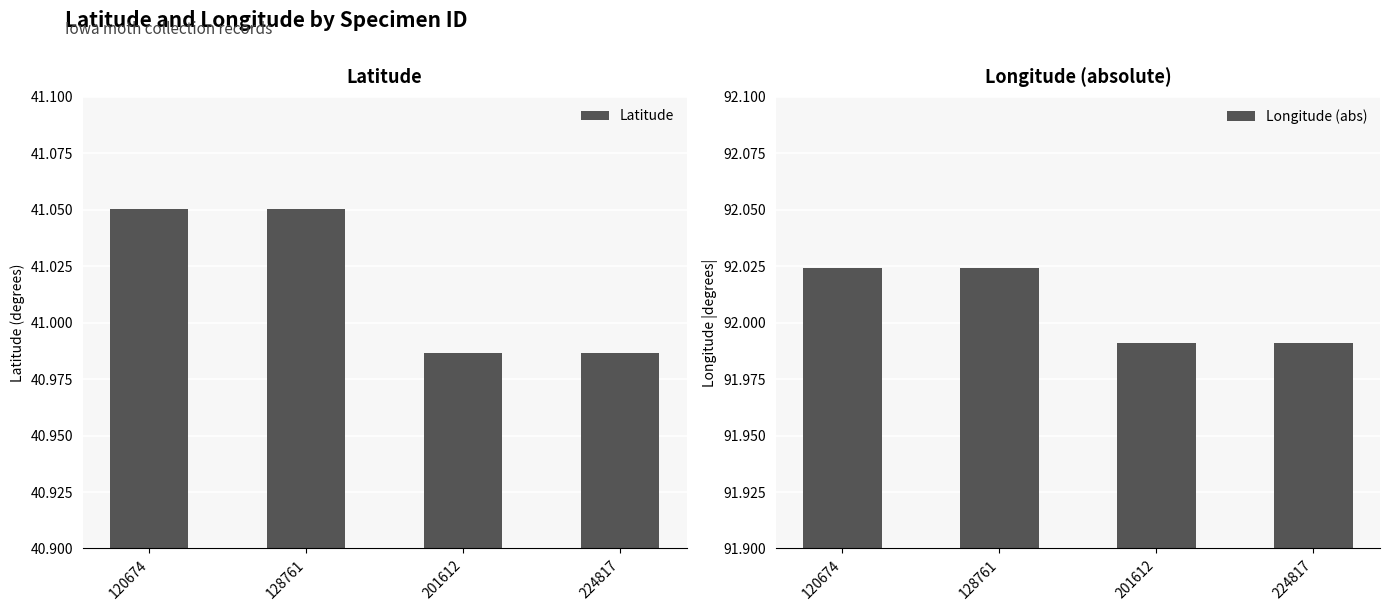

What is the average value of the Latitude series?

41.0